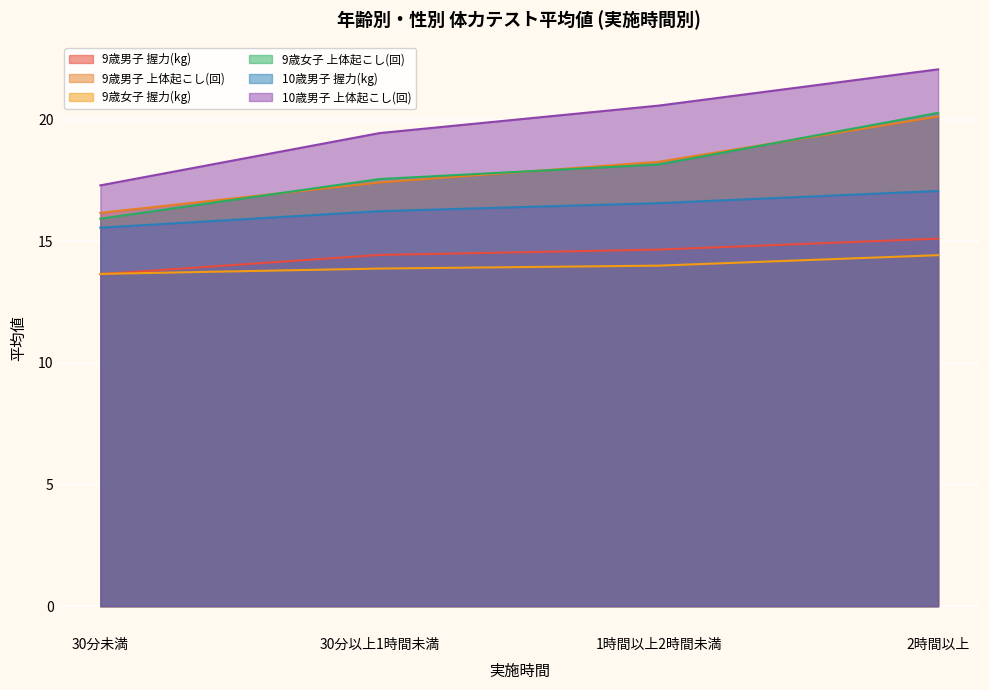

Which category has the lowest value in the 9歳女子 上体起こし(回) series?

30分未満